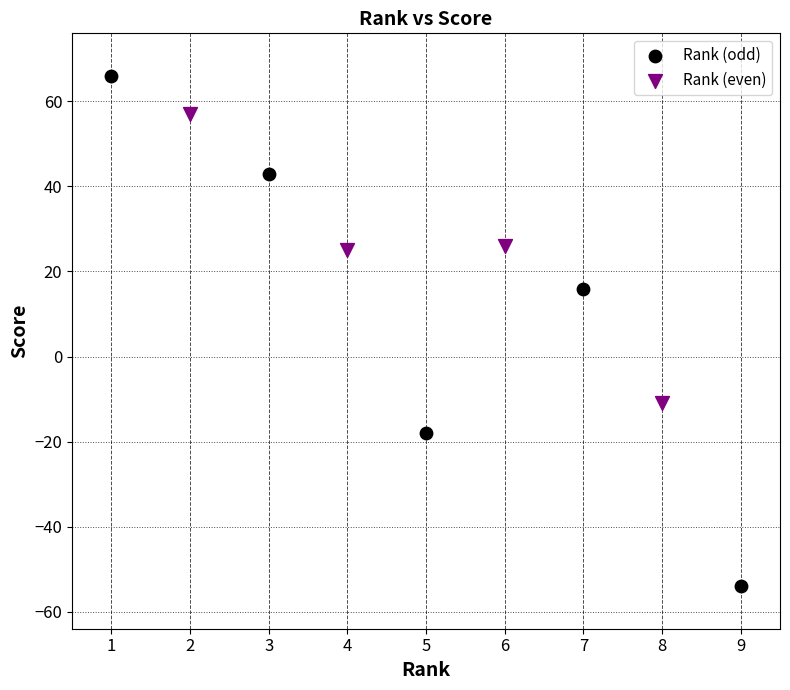

Which series reaches the minimum Y coordinate?

Rank (odd)